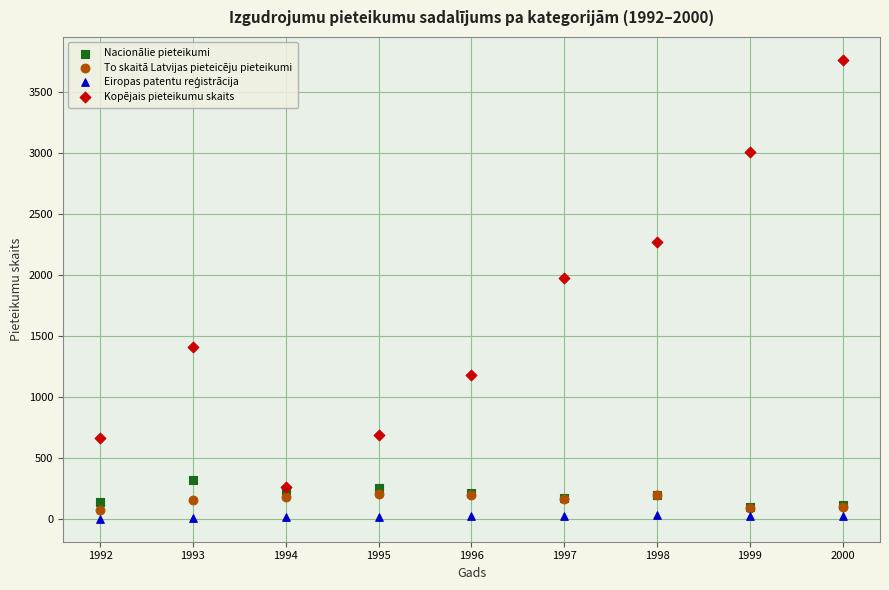

Across all series, what Y value is closest to 1884?

1980